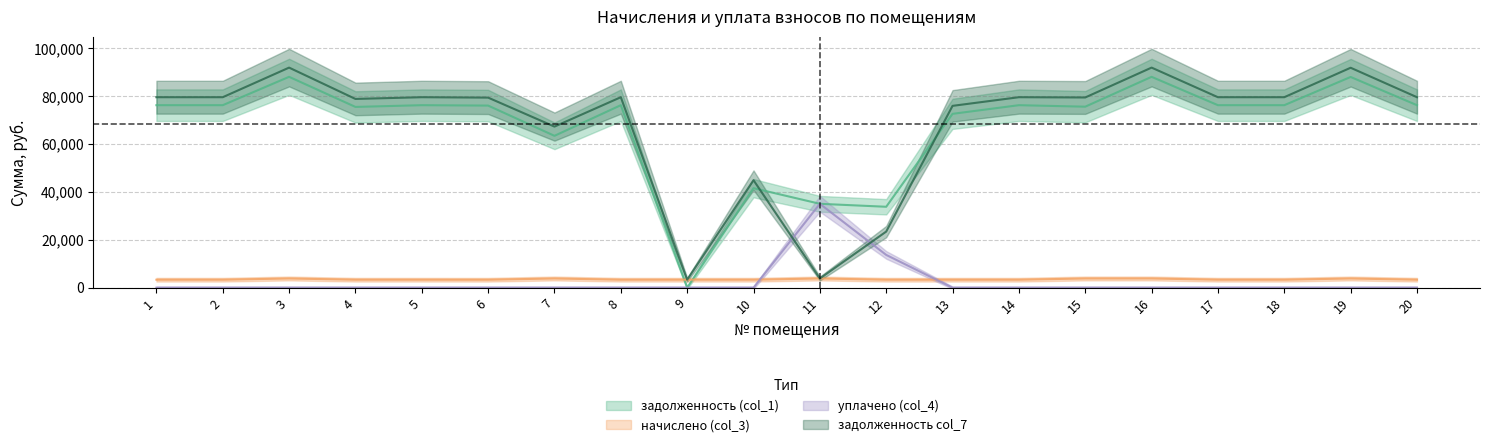

True or false: задолженность (col_1) and задолженность col_7 cross at least once.

True